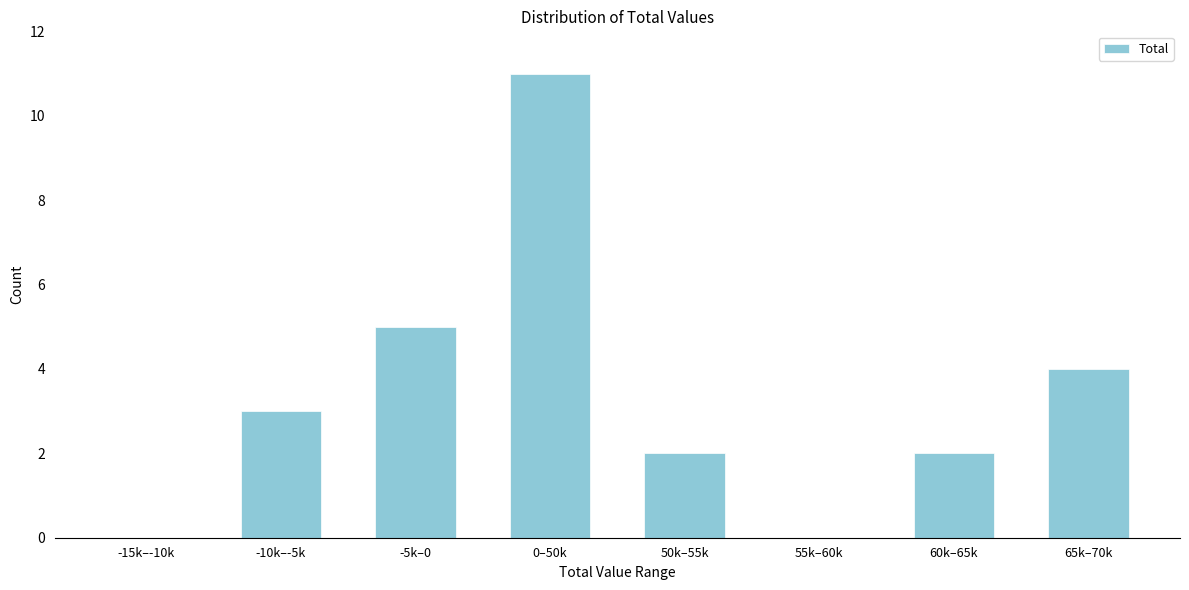

Reading left to right, list all the values displayed in this chart.

-15k–-10k=0	-10k–-5k=3	-5k–0=5	0–50k=11	50k–55k=2	55k–60k=0	60k–65k=2	65k–70k=4